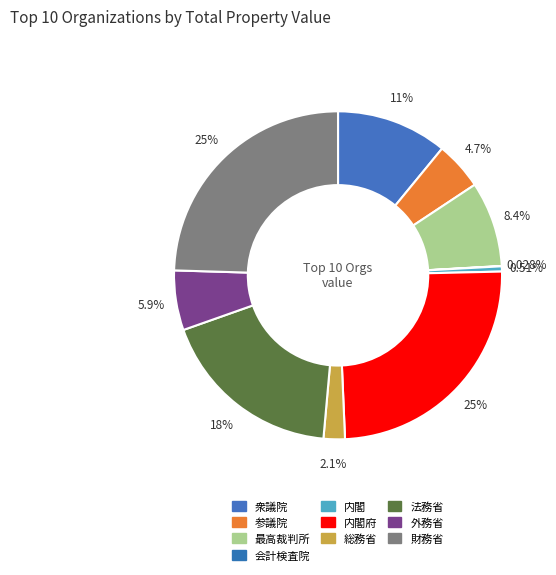

What percentage do 参議院 and 衆議院 together represent?

15.7%